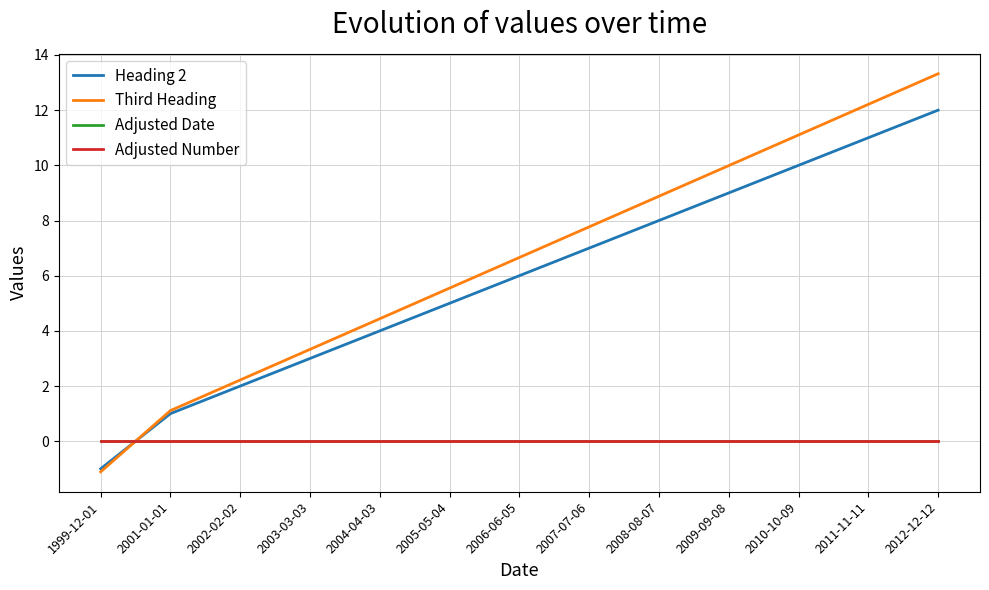

Which series changed the most between 2005-05-04 and 2010-10-09?

Third Heading